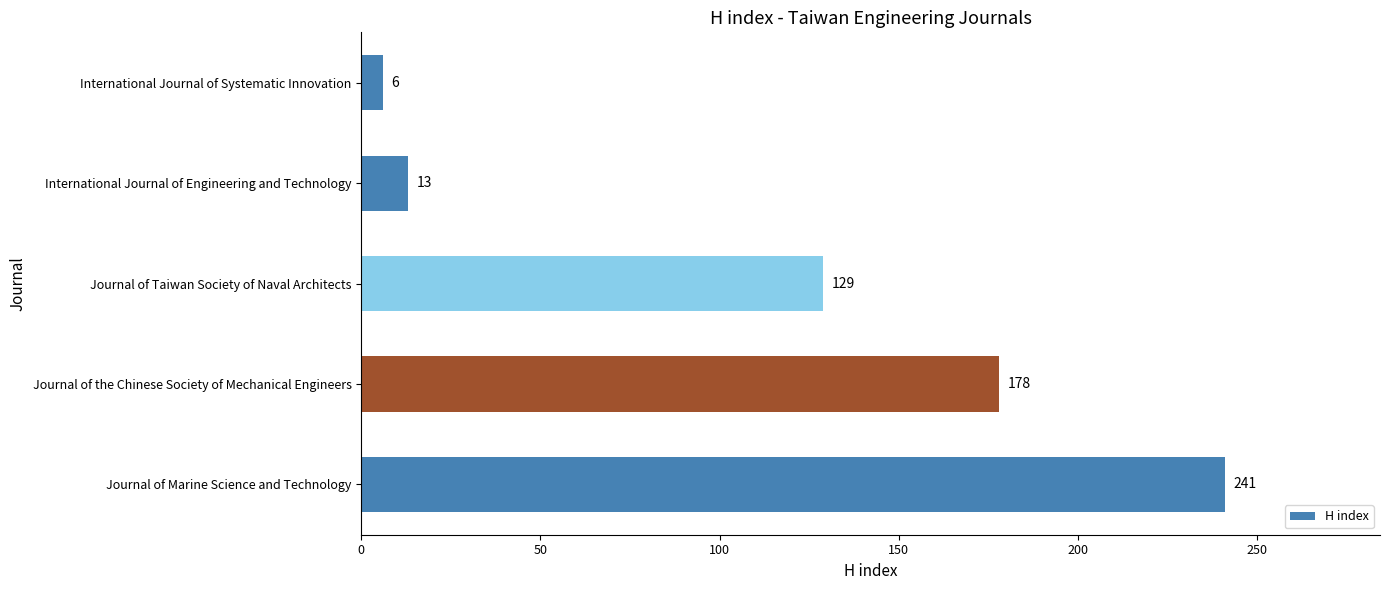

What is the change in value from International Journal of Engineering and Technology to International Journal of Systematic Innovation?

-7